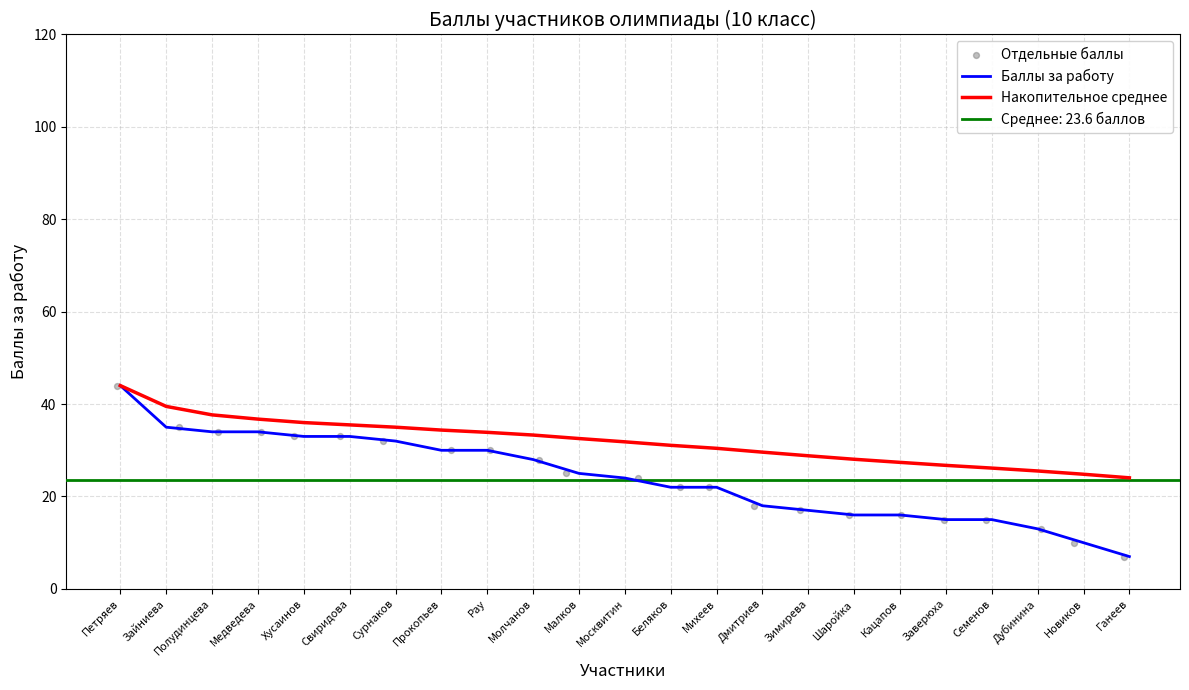

Is the value of Накопительное среднее at Молчанов greater than the value of Баллы за работу at Малков?

Yes